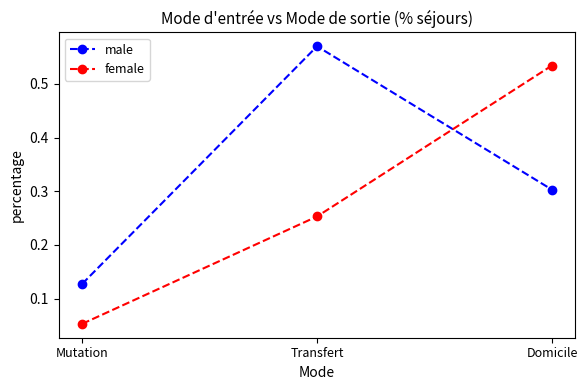

Rank the series by their average value, from lowest to highest.

female, male